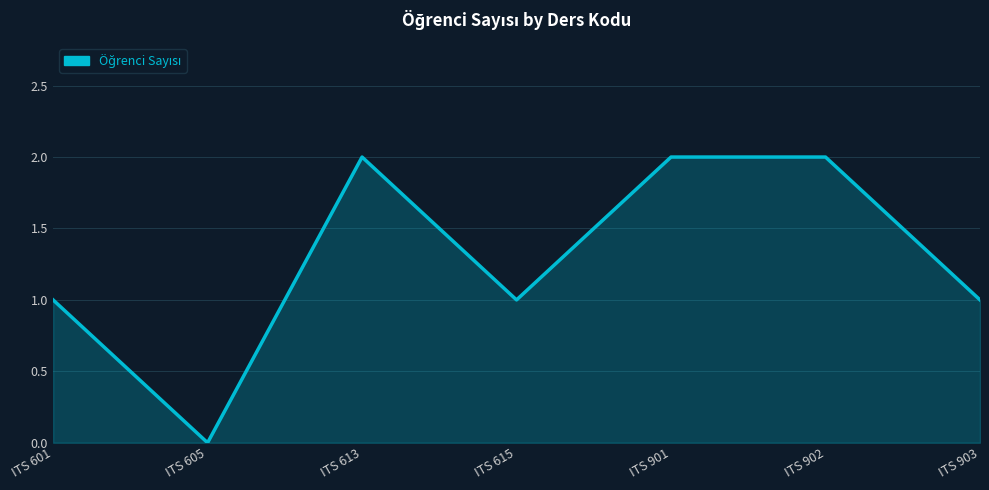

Which category has the lowest value across all series?

ITS 605